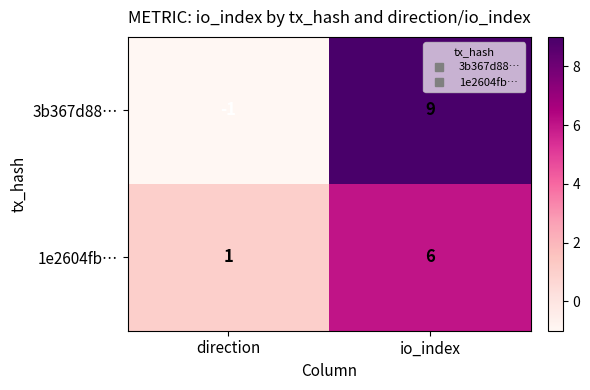

At which category is the sum across all series the highest?

io_index